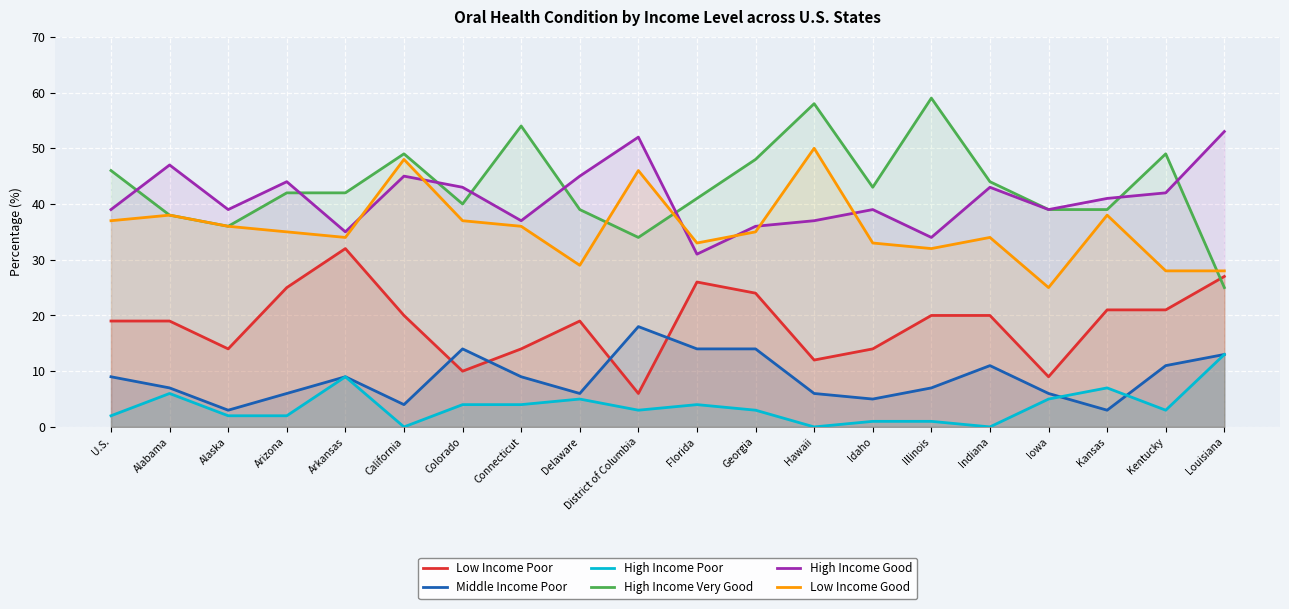

In High Income Poor, how many points are higher than both neighbors (excluding endpoints)?

5